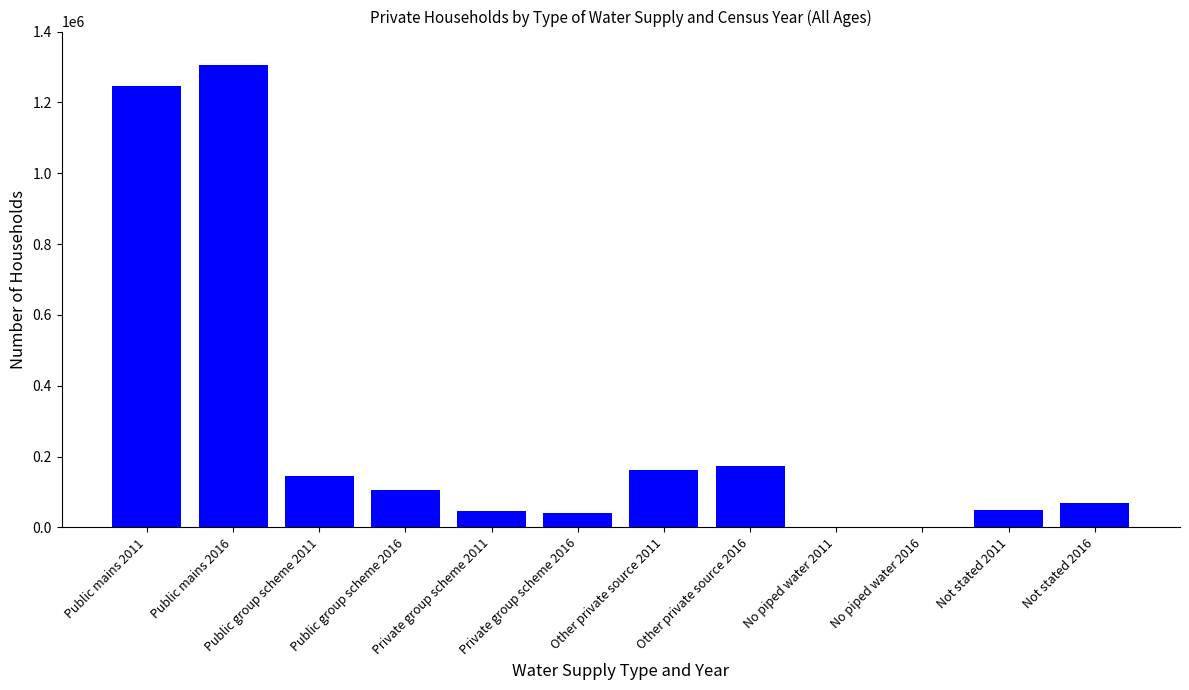

Count the number of categories in the chart.

12